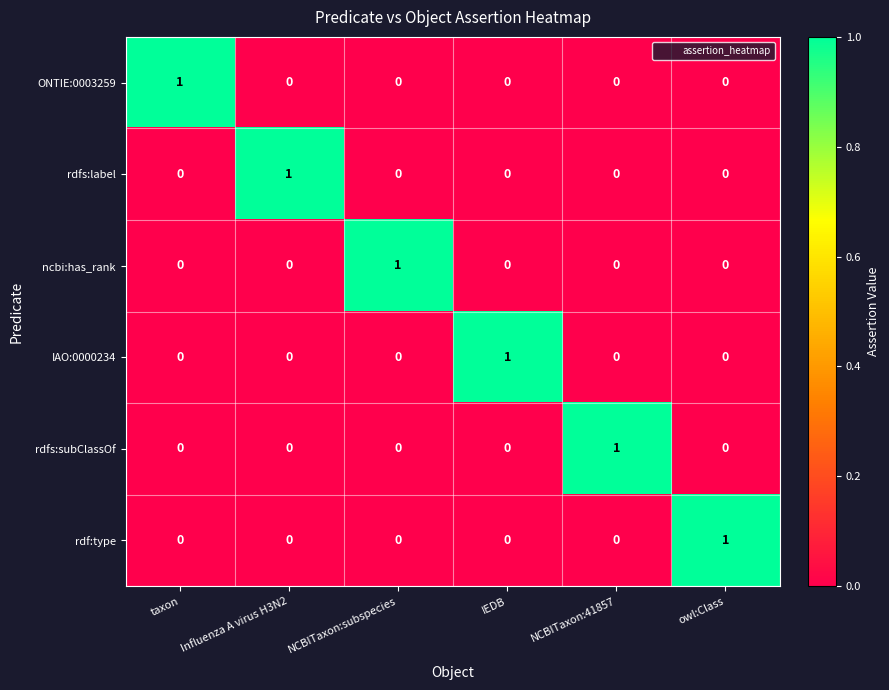

At how many categories does at least one series exceed 0?

6